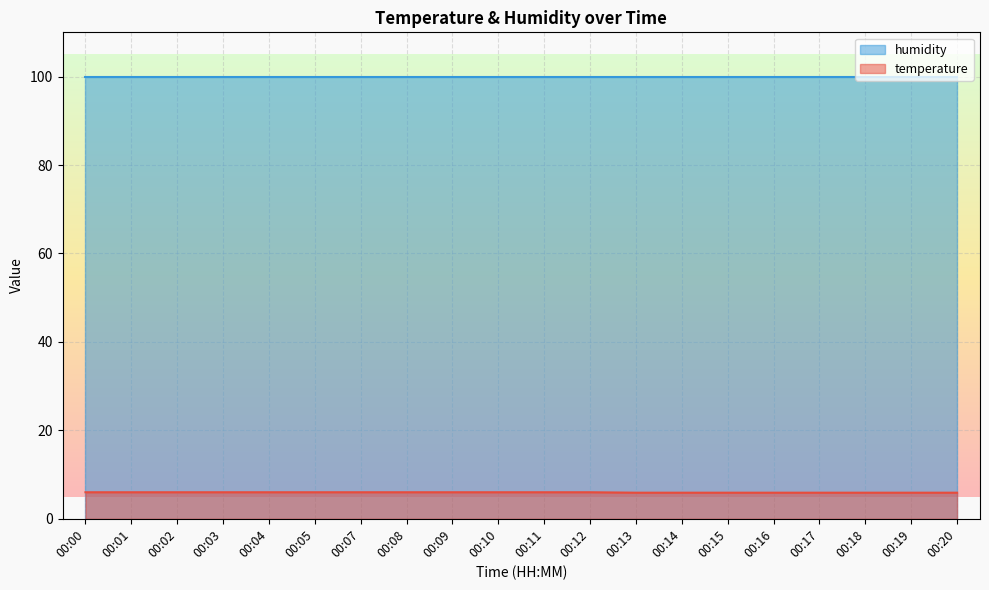

What is the change in value from 00:01 to 00:15?

-0.1